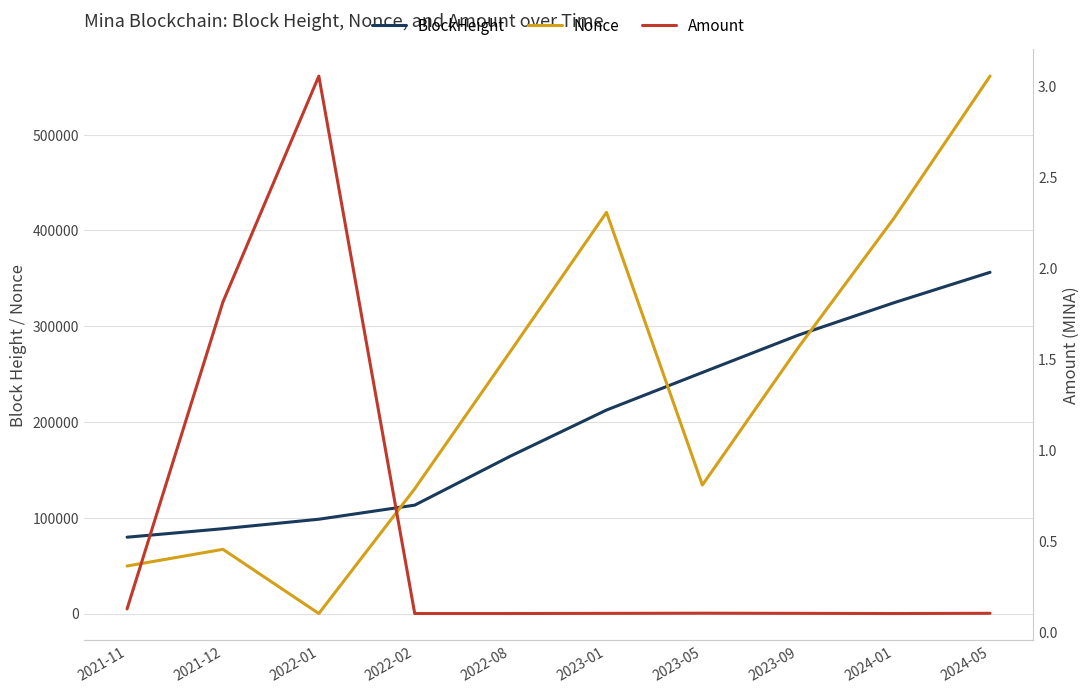

Which series has the widest spread of values?

Nonce